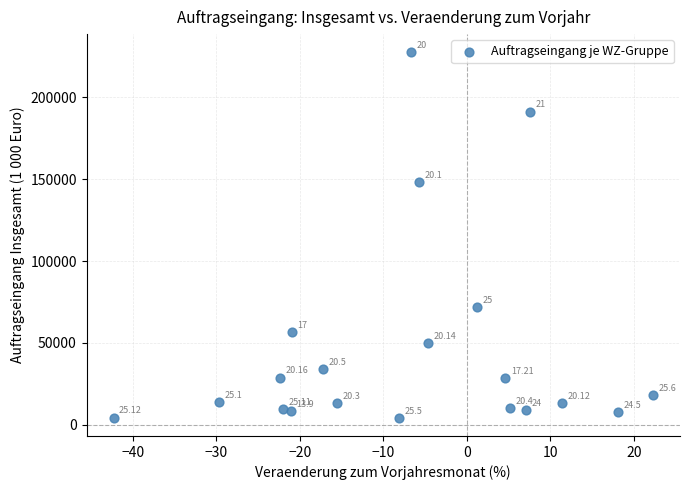

What is the range of Y values (max minus min)?

223359.5